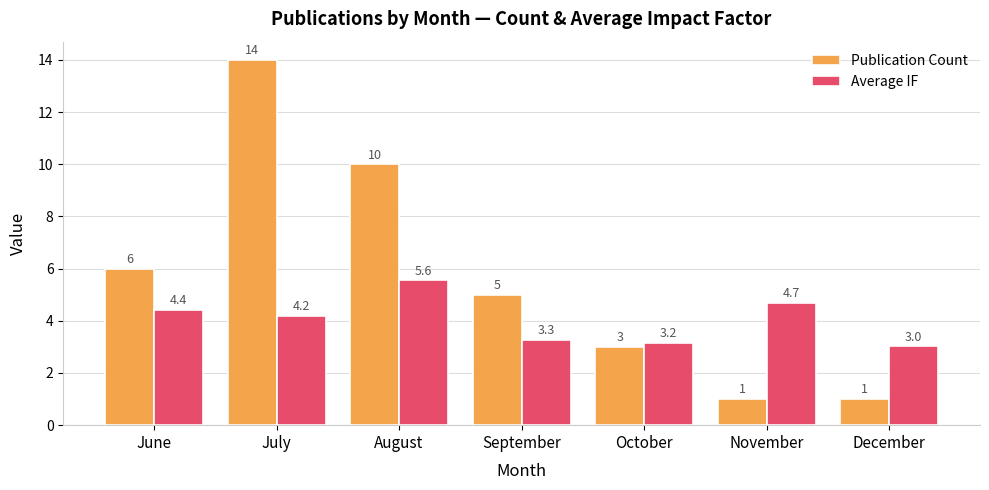

True or false: Publication Count has a value of 5.0 at September.

True